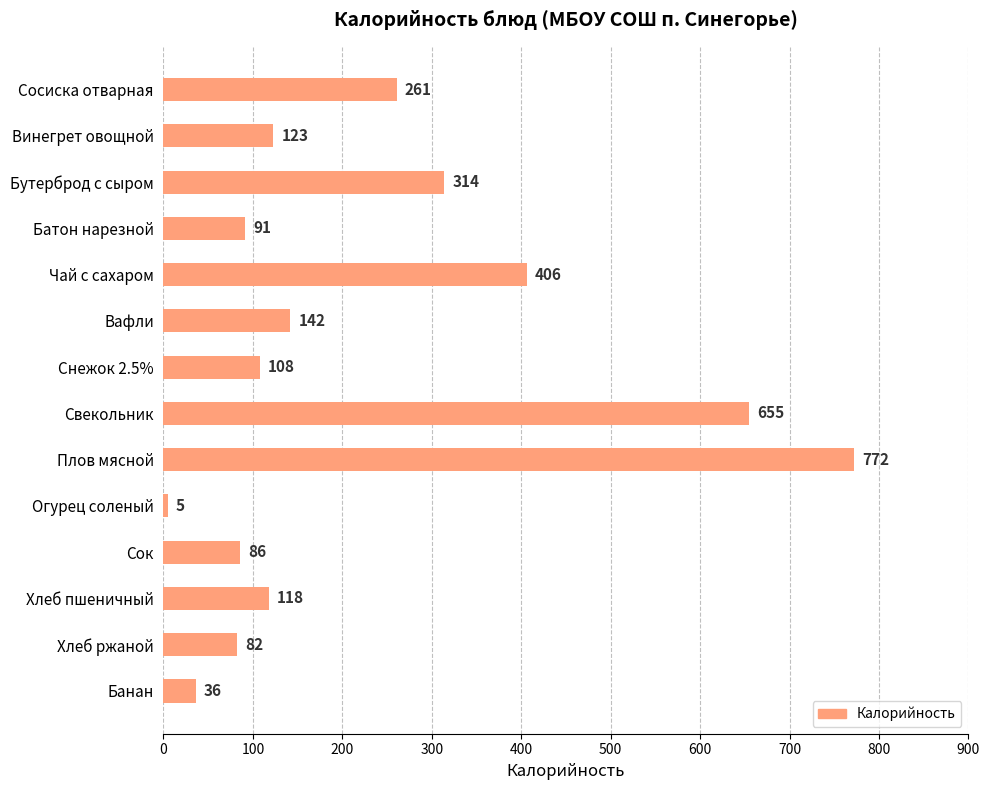

Rank the categories by value from highest to lowest.

Плов мясной, Свекольник, Чай с сахаром, Бутерброд с сыром, Сосиска отварная, Вафли, Винегрет овощной, Хлеб пшеничный, Снежок 2.5%, Батон нарезной, Сок, Хлеб ржаной, Банан, Огурец соленый